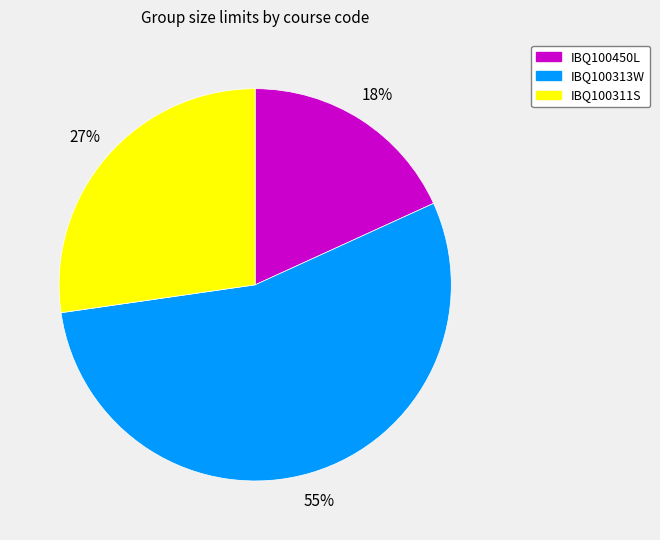

To the nearest percent, what percentage of the pie is IBQ100313W?

55%